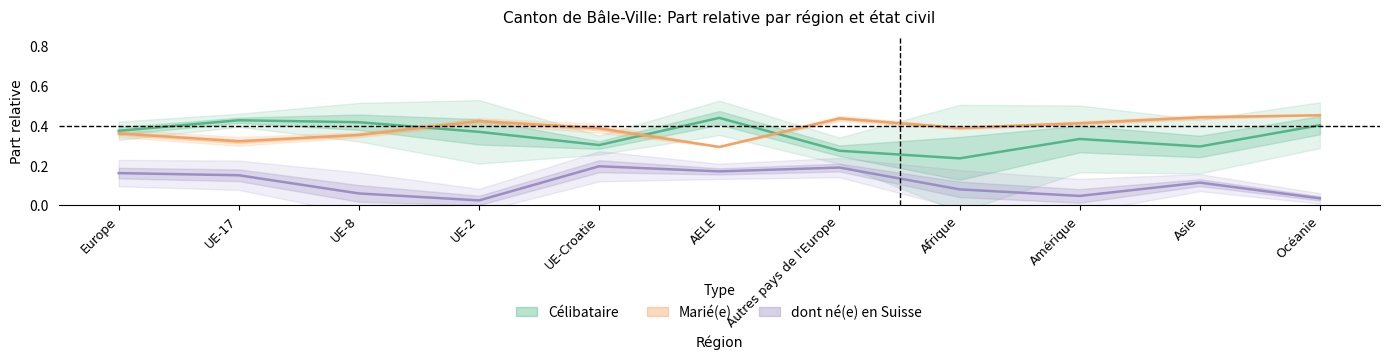

The value of dont né(e) en Suisse at Autres pays de l'Europe is 0.3. True or false?

False